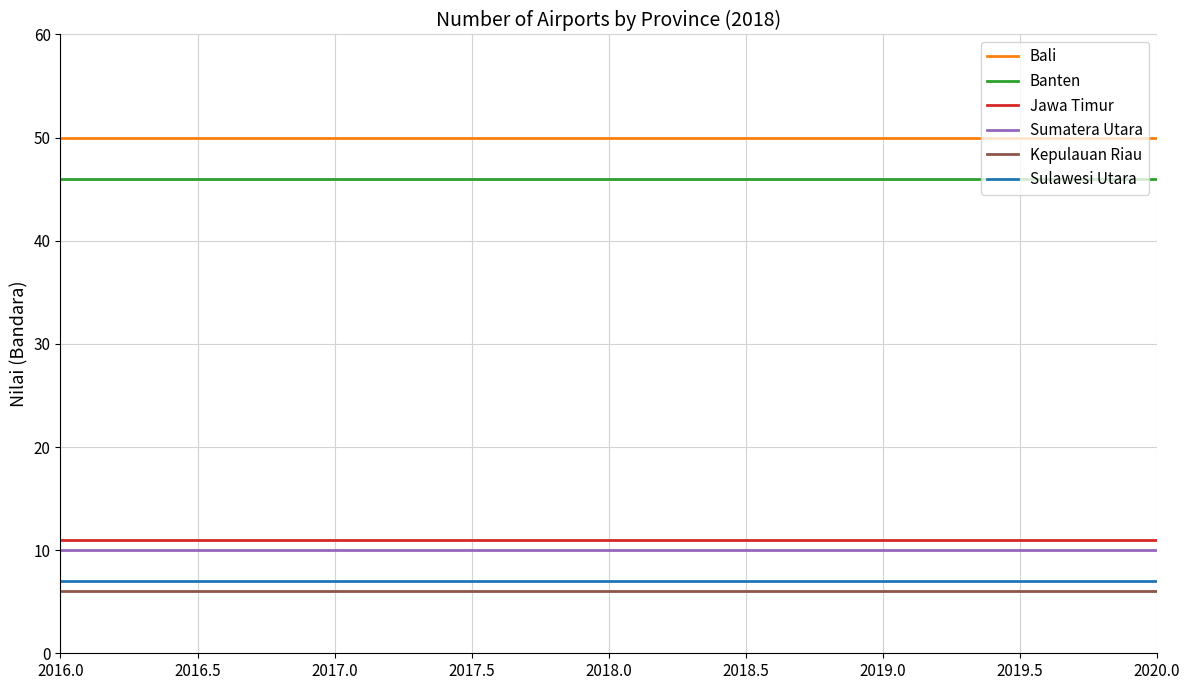

What is the sum of all Kepulauan Riau values?

30